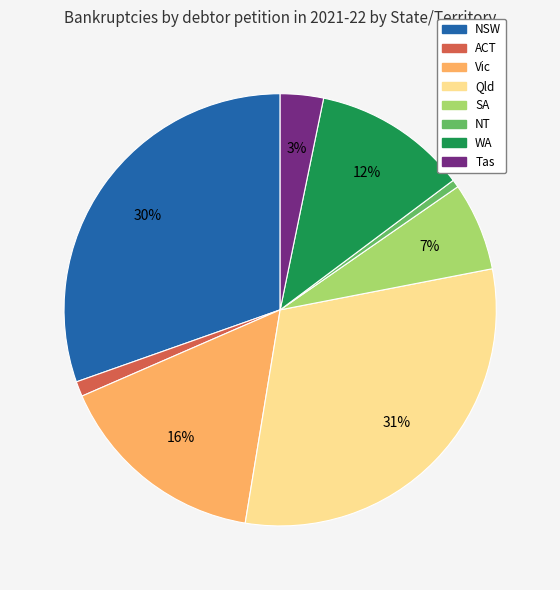

Does any single category account for the majority?

No